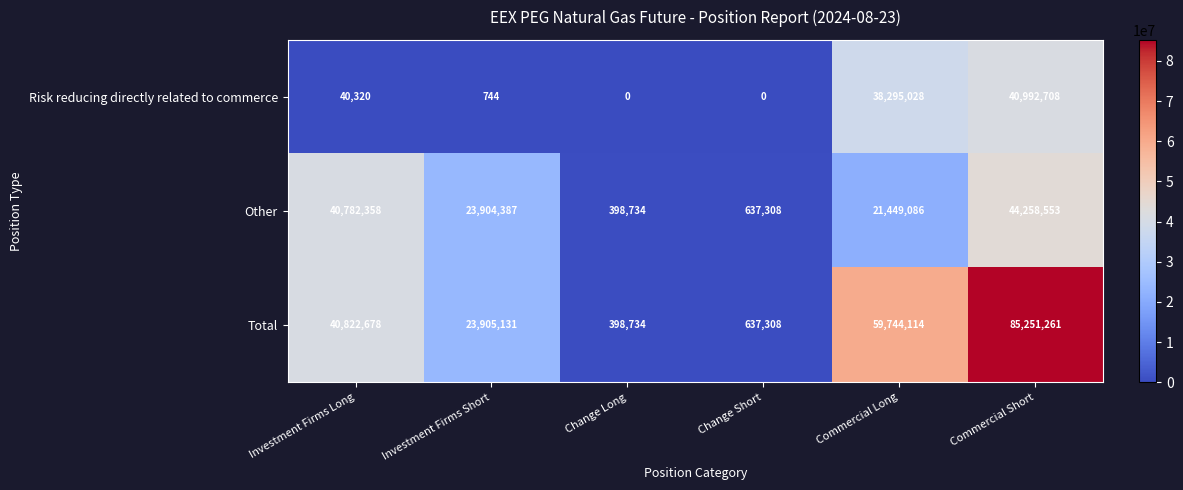

What is the approximate value of Total at Commercial Short, to the nearest 50?

85251250